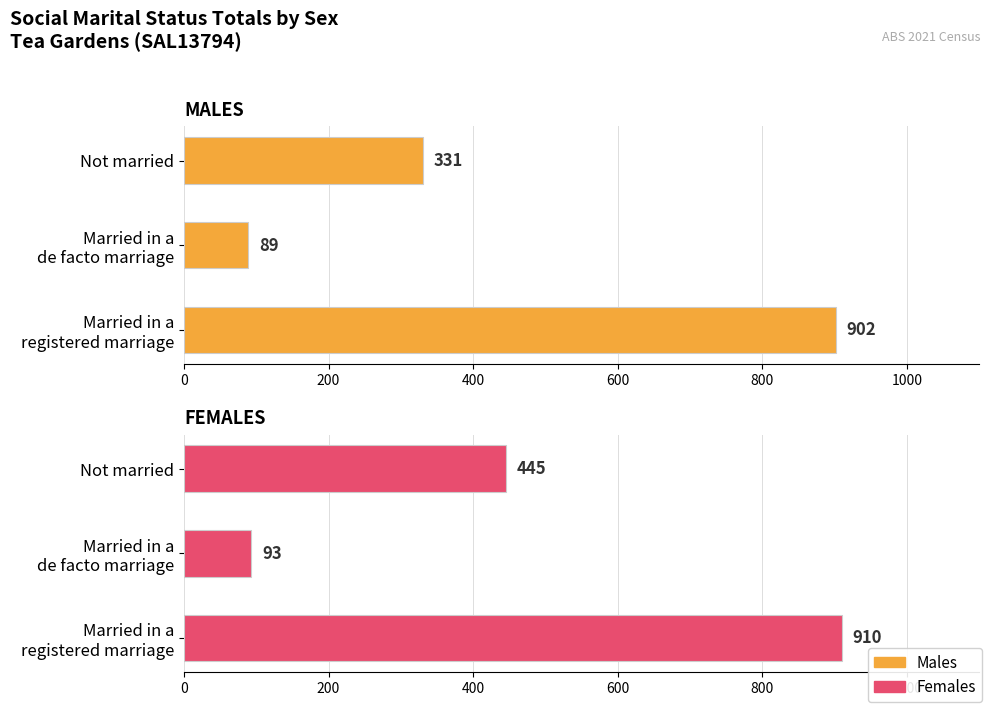

What is the difference between the maximum and second lowest values in the Males series?

571